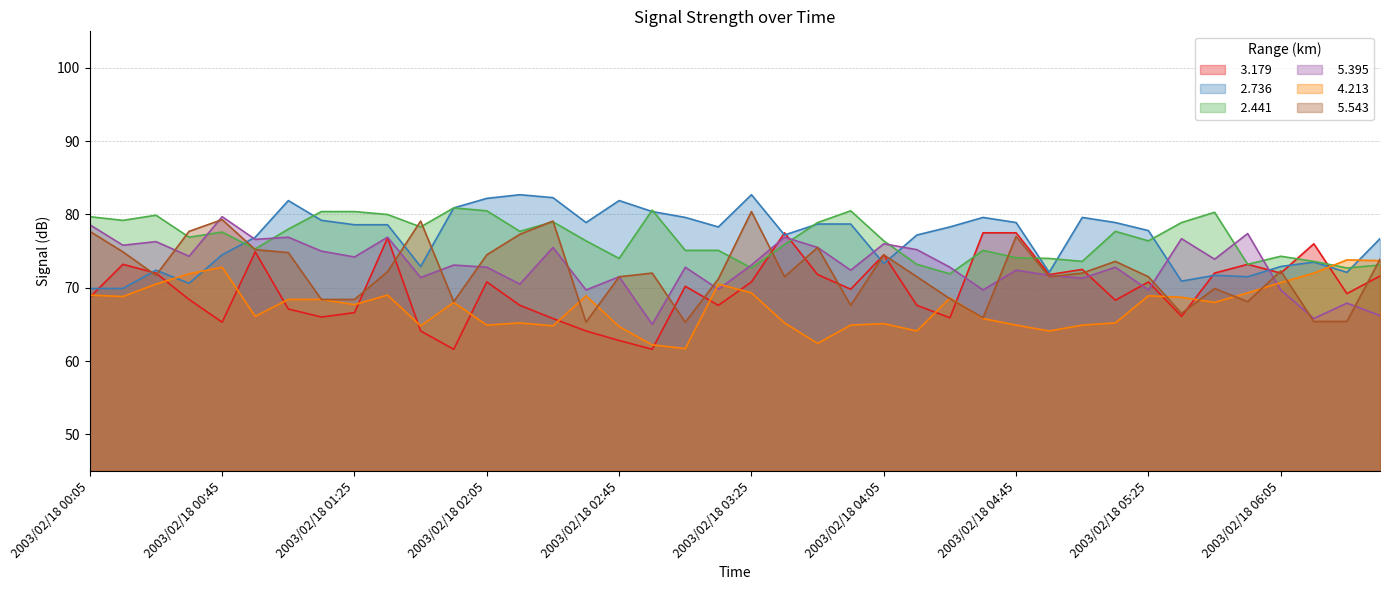

What is the smallest value displayed?

61.6